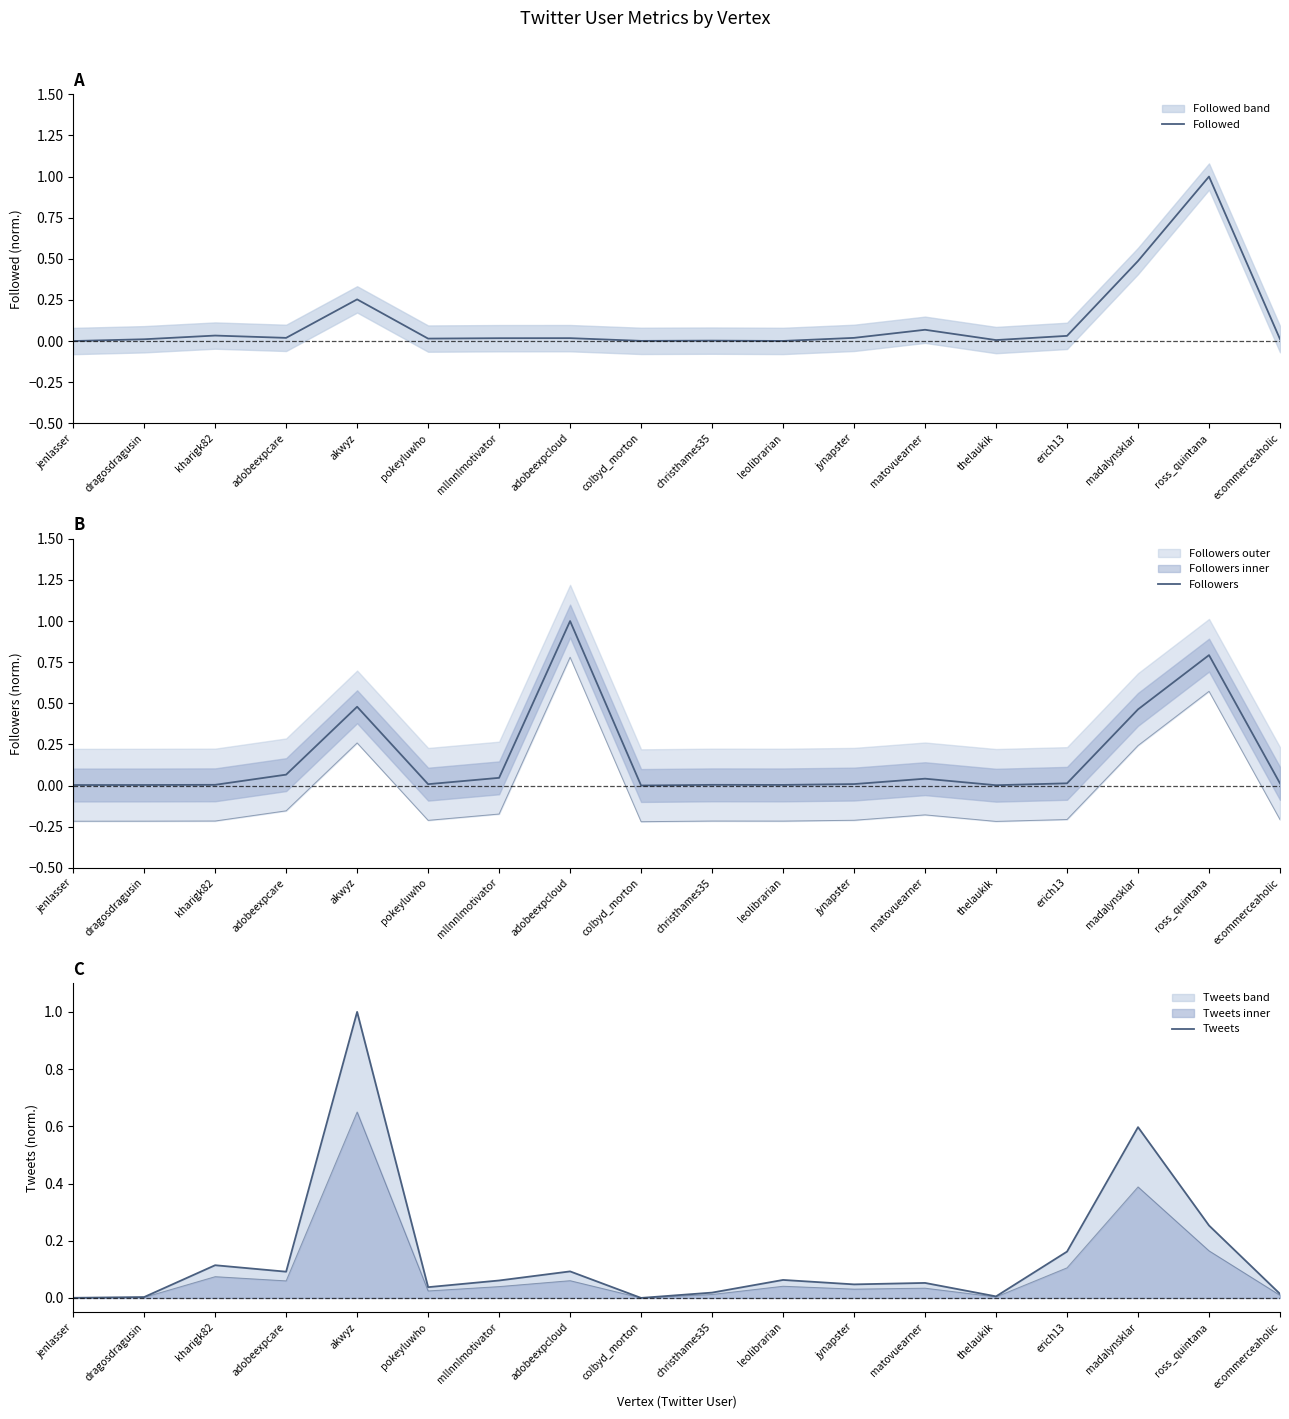

At which category does Tweets reach its first local valley?

adobeexpcare